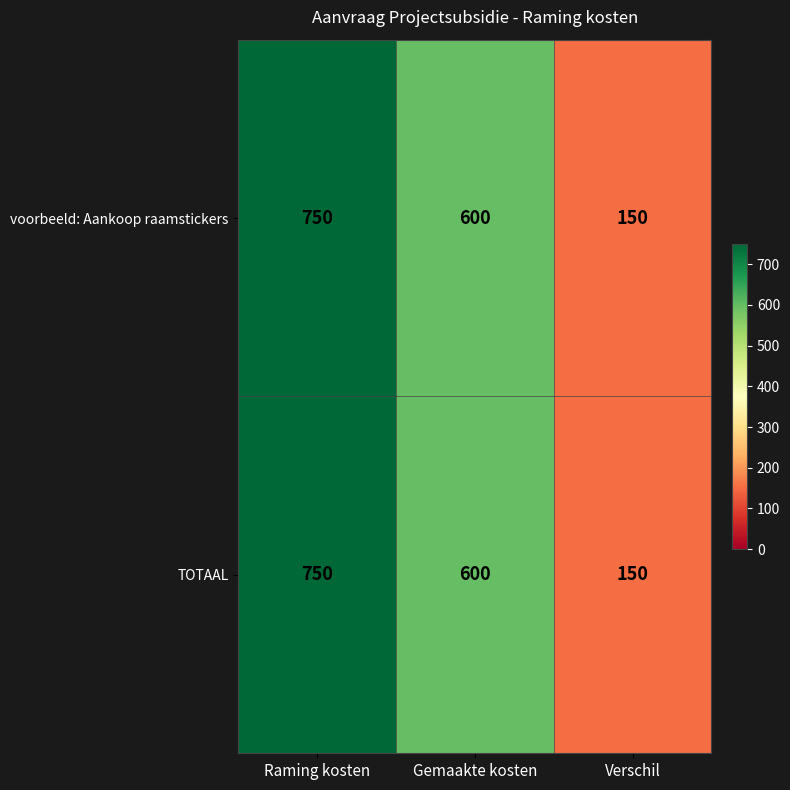

Rank the categories by TOTAAL value from highest to lowest.

Raming kosten, Gemaakte kosten, Verschil